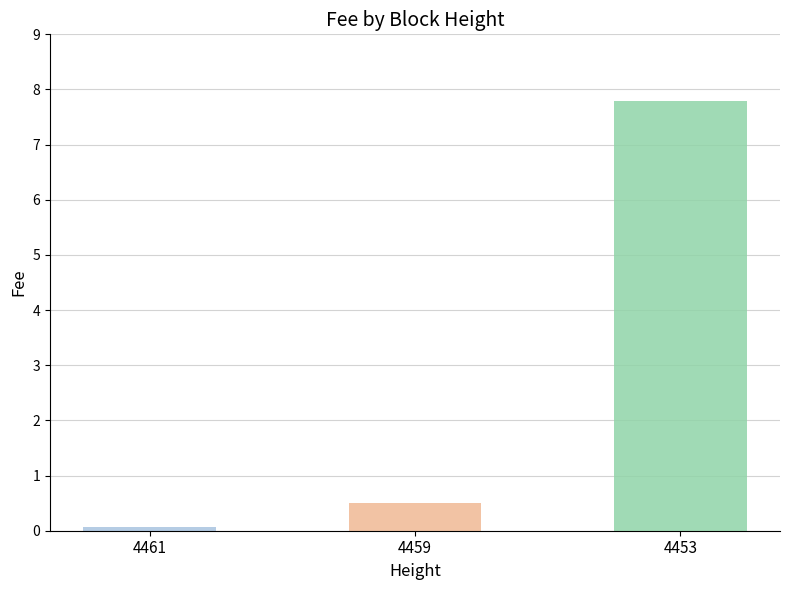

What is the smallest value displayed?

0.1